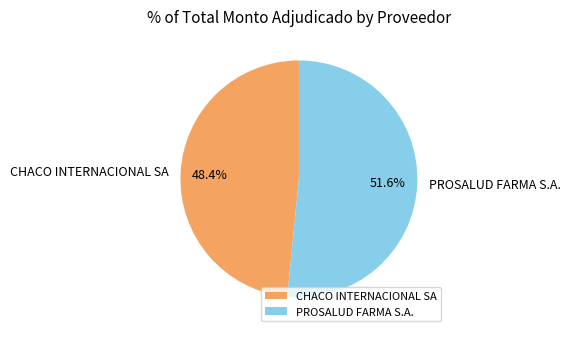

Count the number of slices in the pie.

2